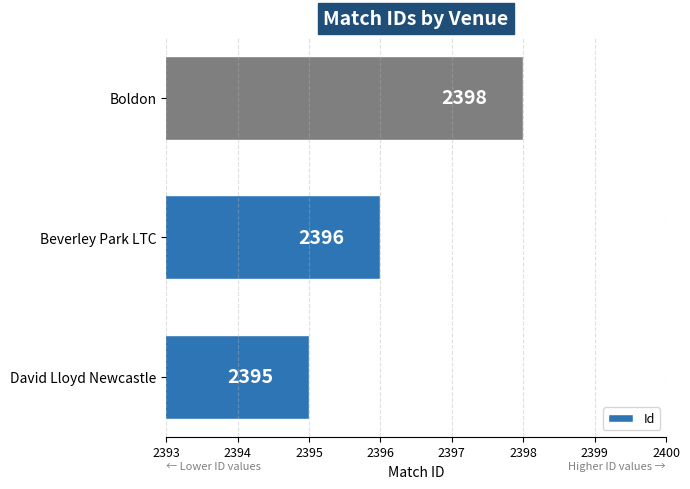

What is the average value?

2396